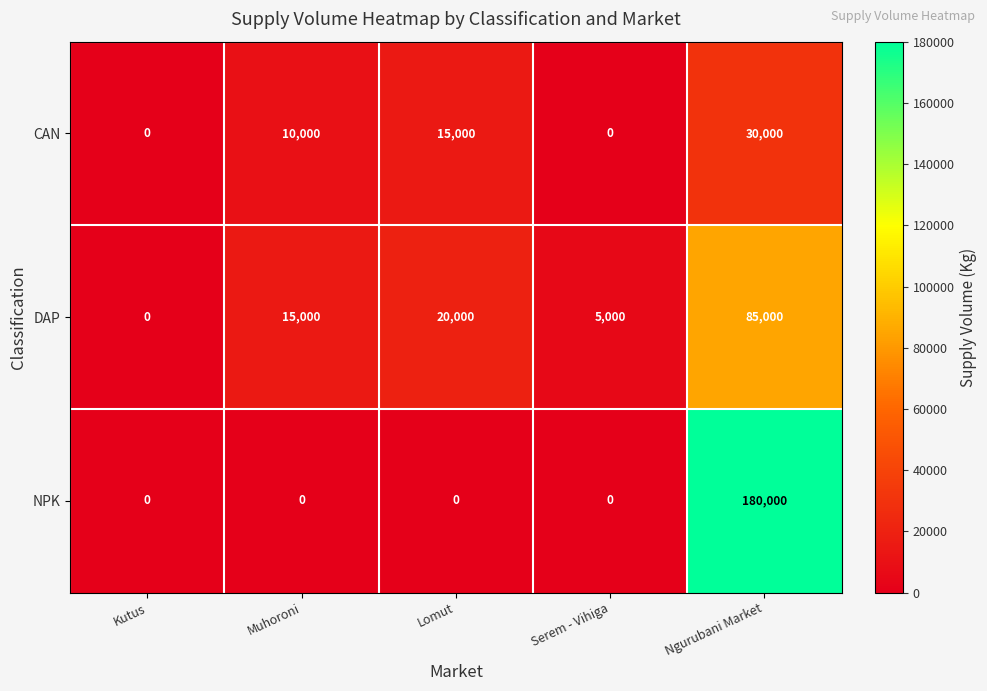

List the series in order of their peak value, lowest first.

CAN, DAP, NPK